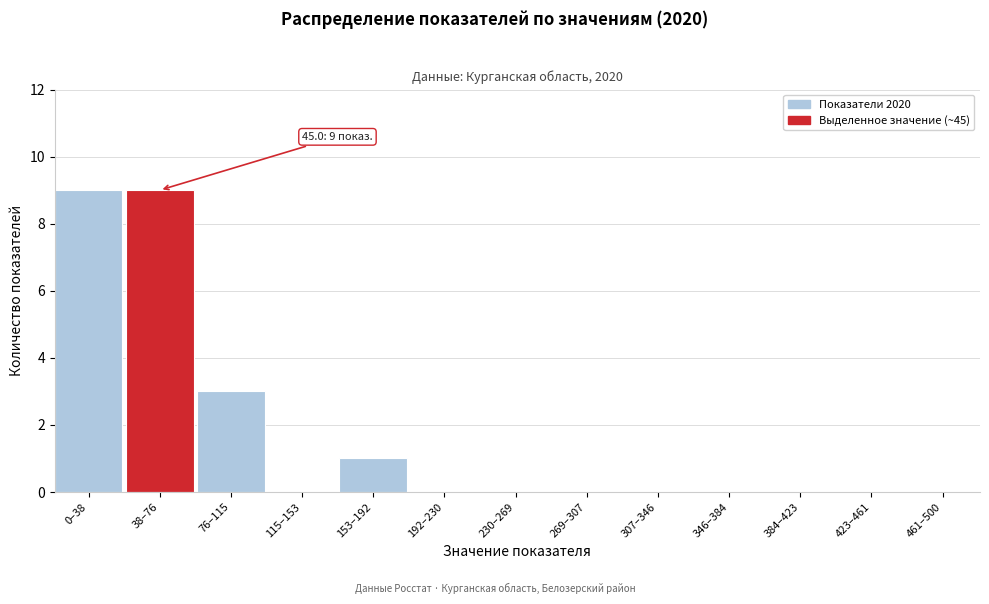

At which label is the value closest to 4?

76–115